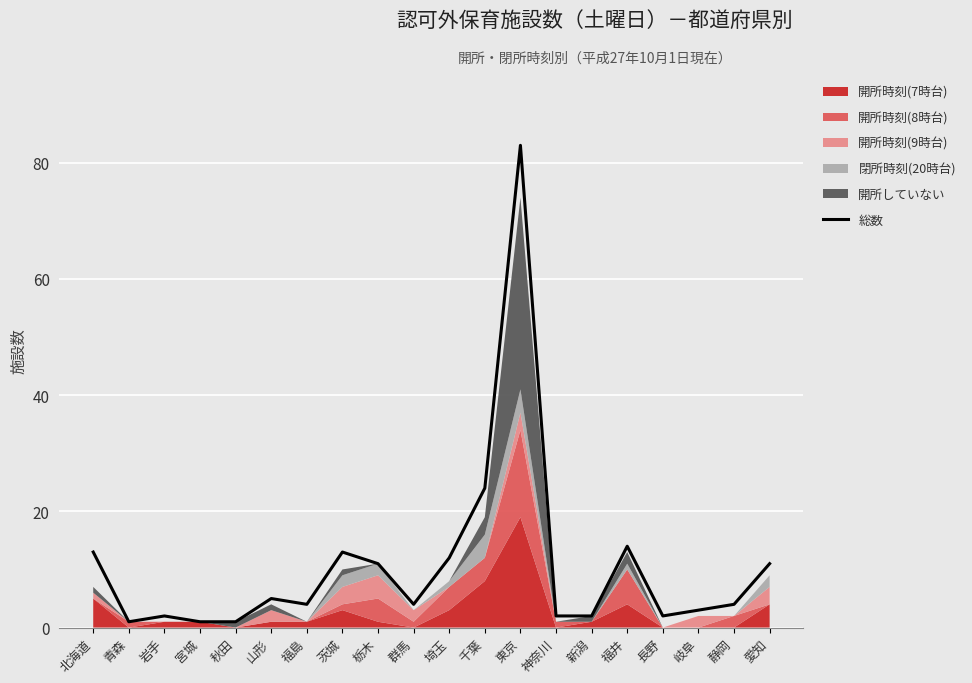

Where is the data nearest to the value 42?

千葉